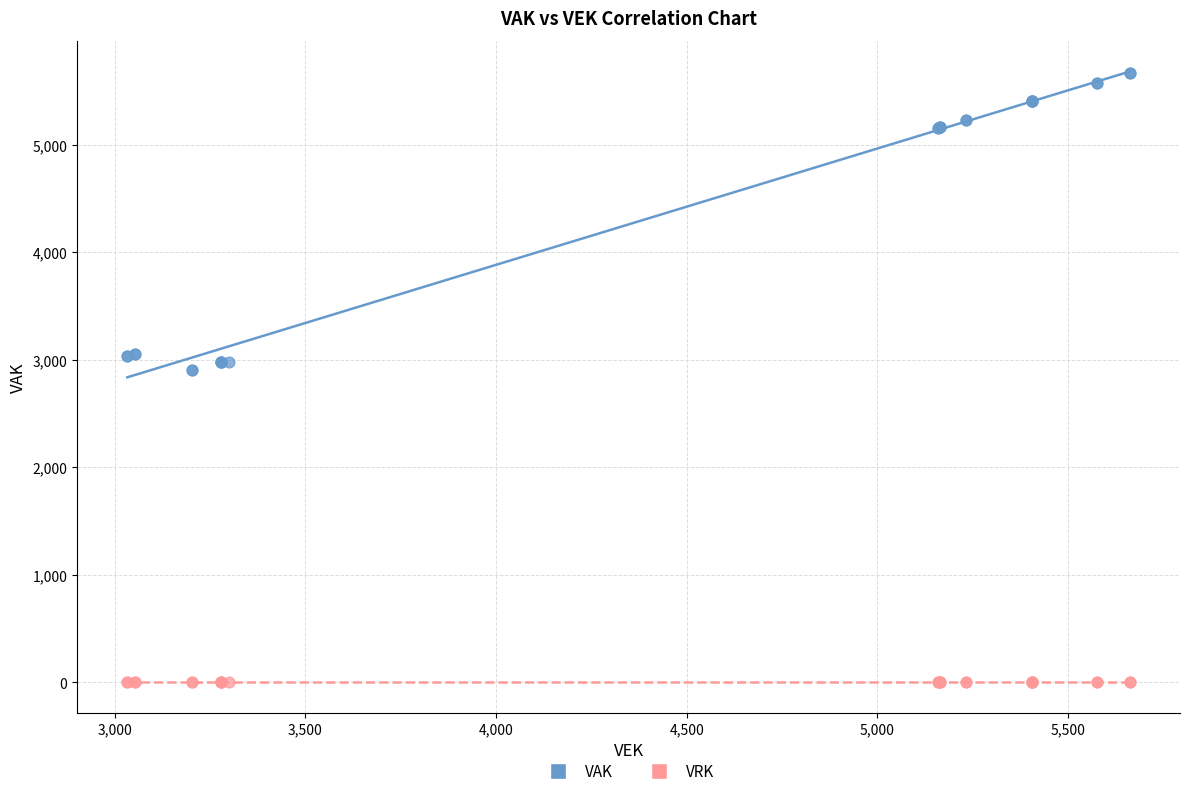

Which series contains the lowest Y value?

VRK